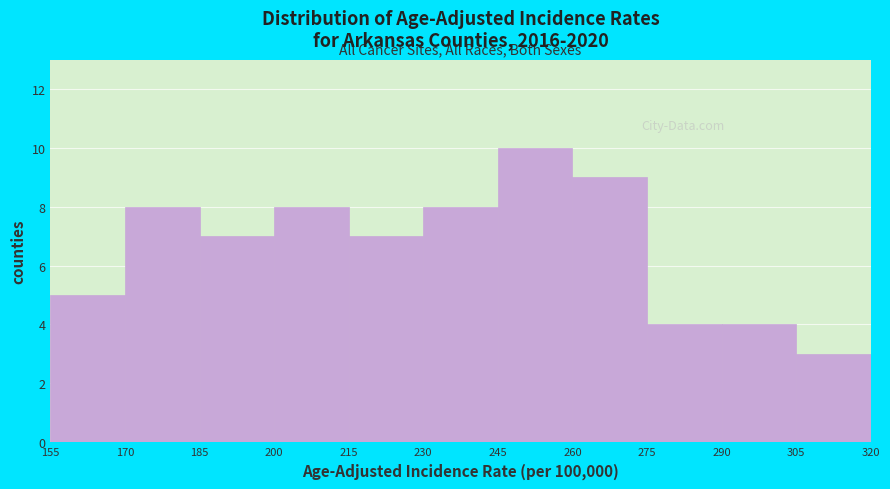

What is the height of the bar covering 245 to 260 on the x-axis? The values are not printed on the chart, so give them approximately, as read against the axis.

10